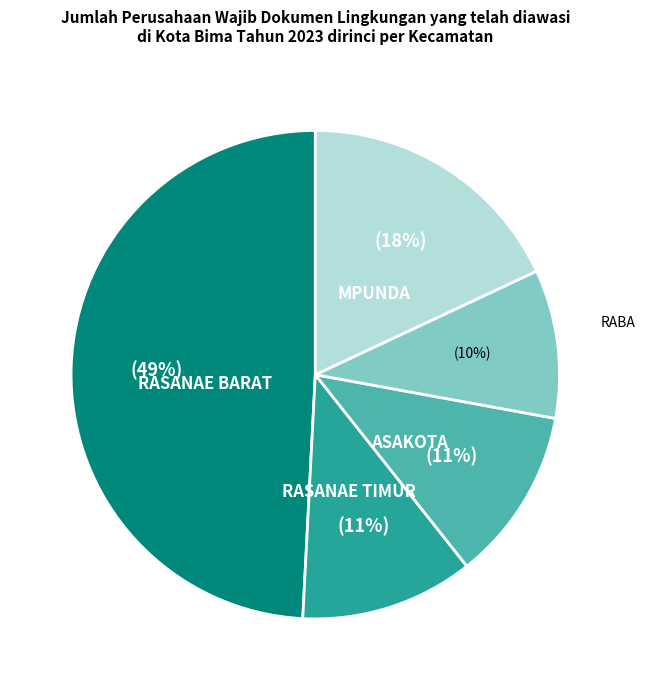

To the nearest percent, what is the difference between the largest and smallest slice percentages?

39%